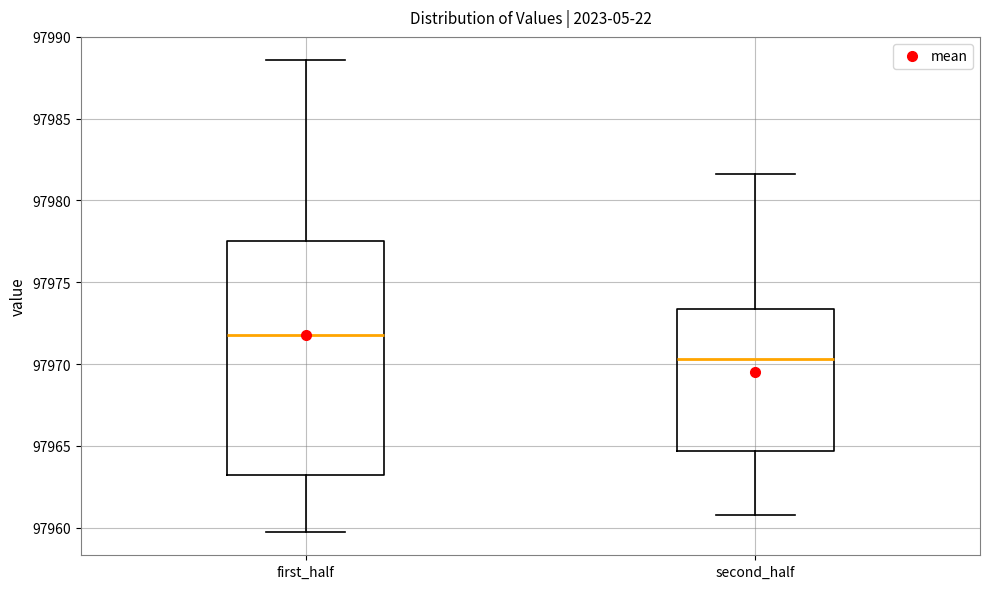

Which box has the lowest median line?

second_half